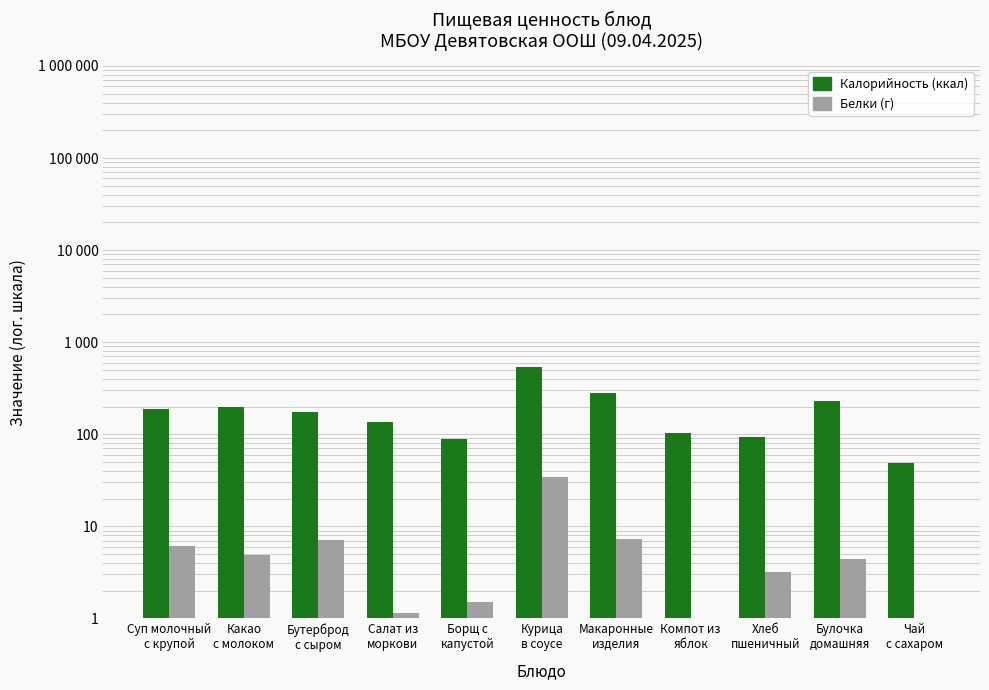

How many bars are there in total?

22